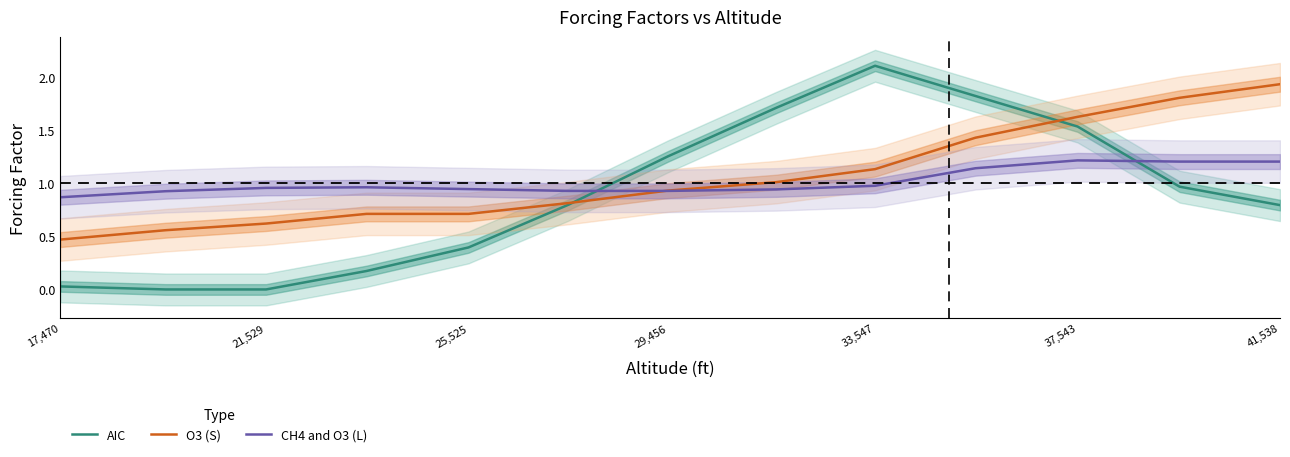

List the series in order of their overall mean, lowest first.

AIC, CH4 and O3 (L), O3 (S)